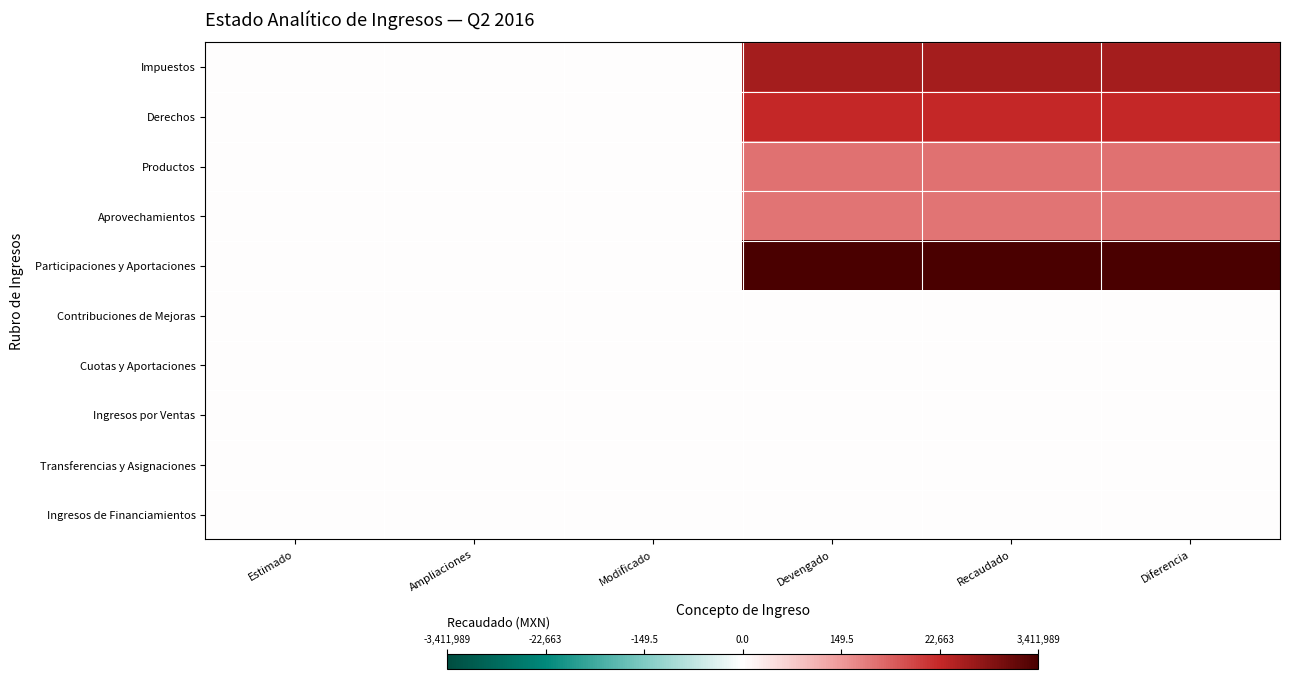

What is the greatest value displayed?

15.0